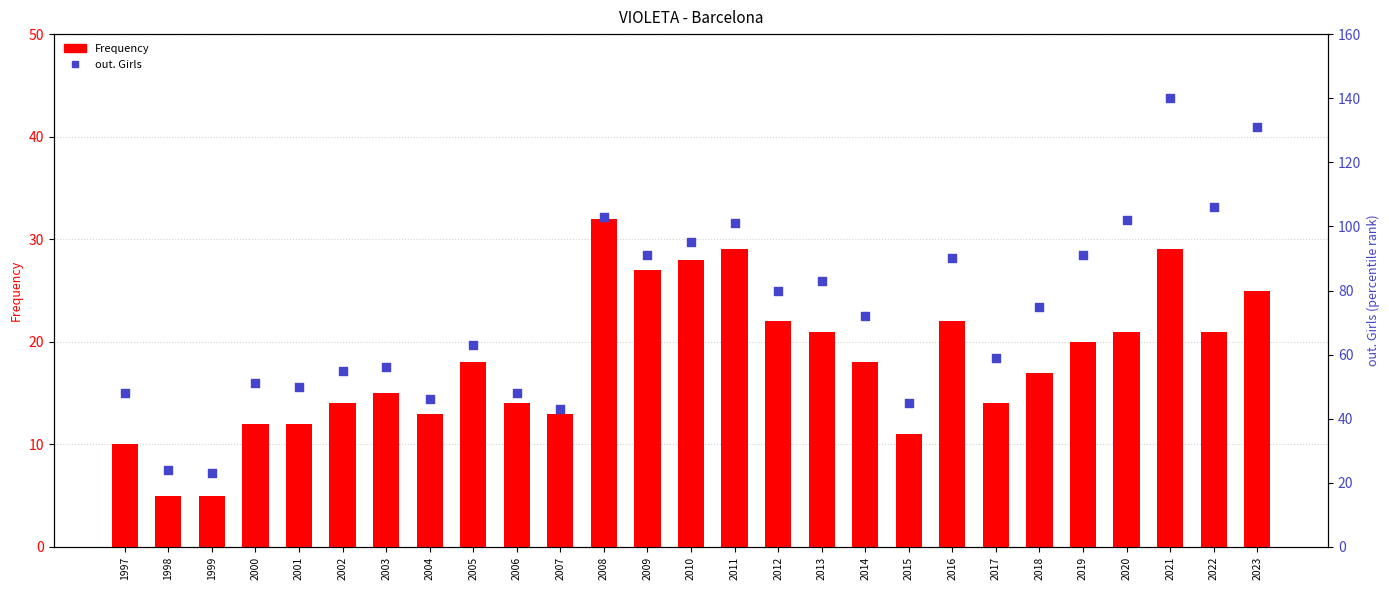

Which series has the largest total across all categories?

out. Girls